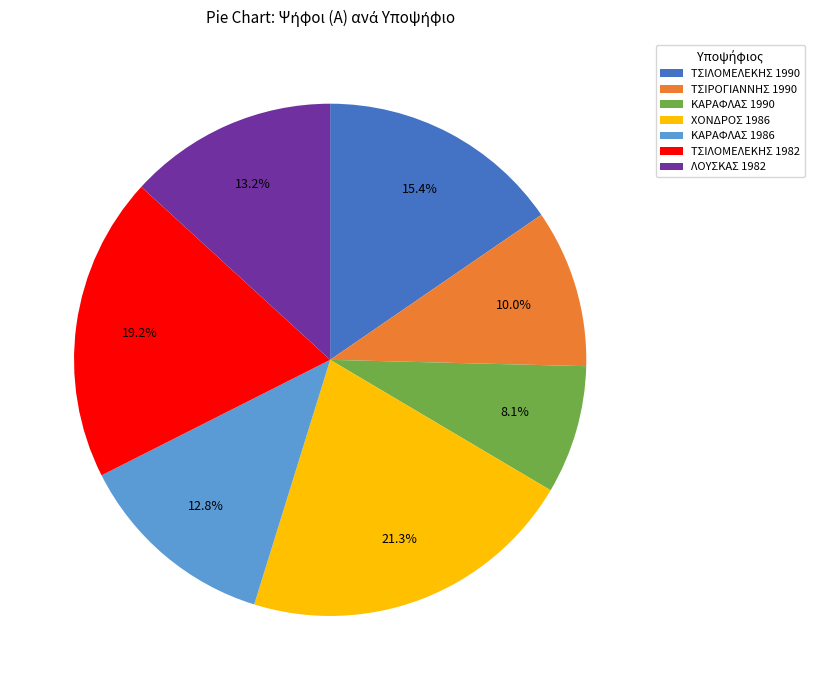

Is it true that ΤΣΙΡΟΓΙΑΝΝΗΣ 1990 is 1% of the pie?

False